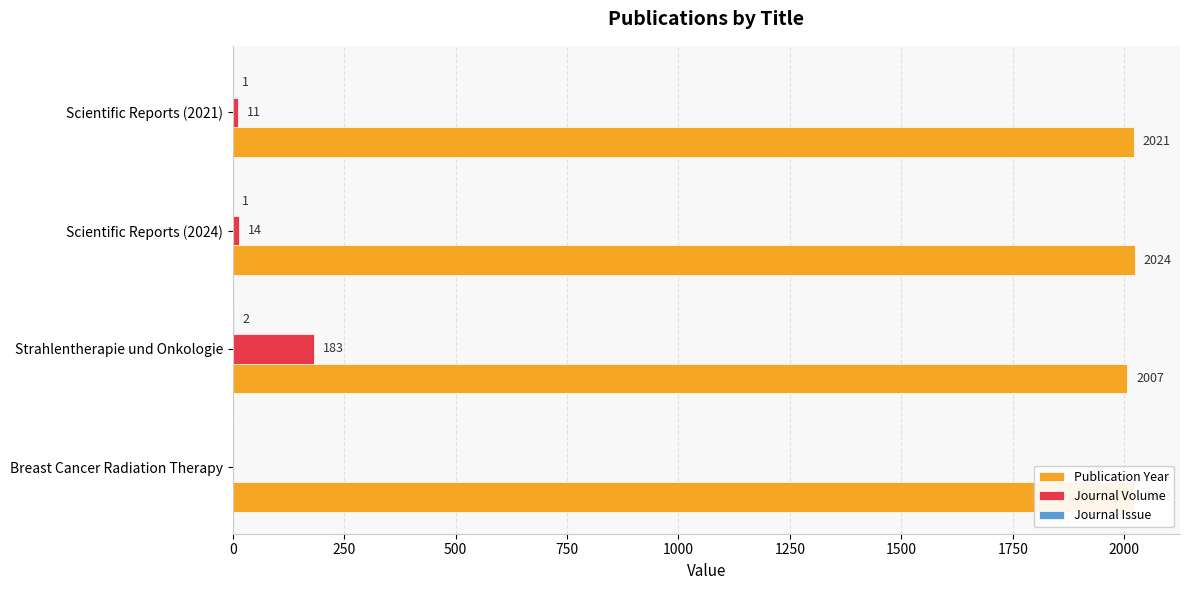

True or false: Journal Volume has a value of 76 at Strahlentherapie und Onkologie.

False